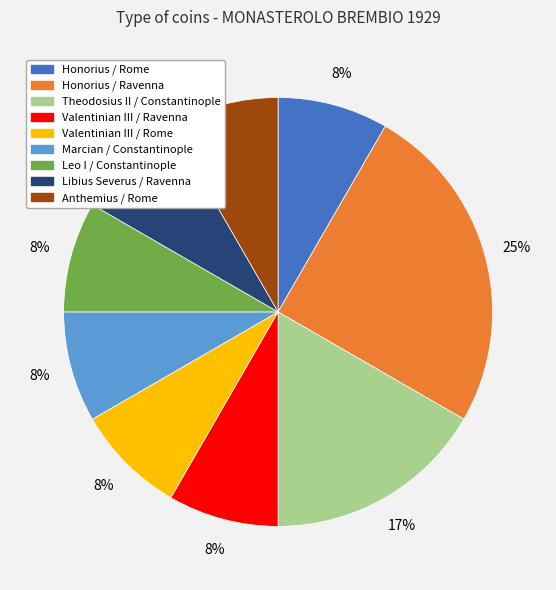

How many segments does this pie chart have?

9